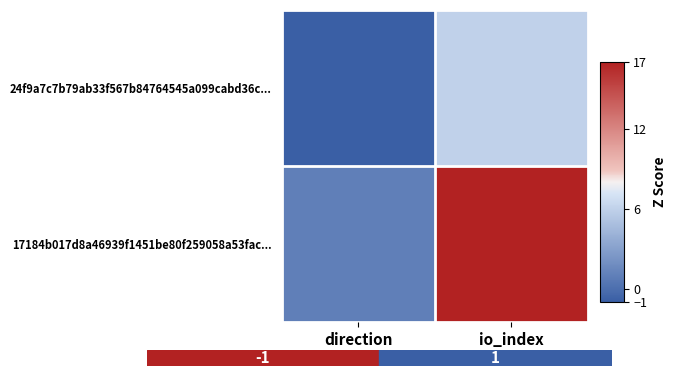

Which series has the widest spread of values?

17184b017d8a46939f1451be80f259058a53fac...